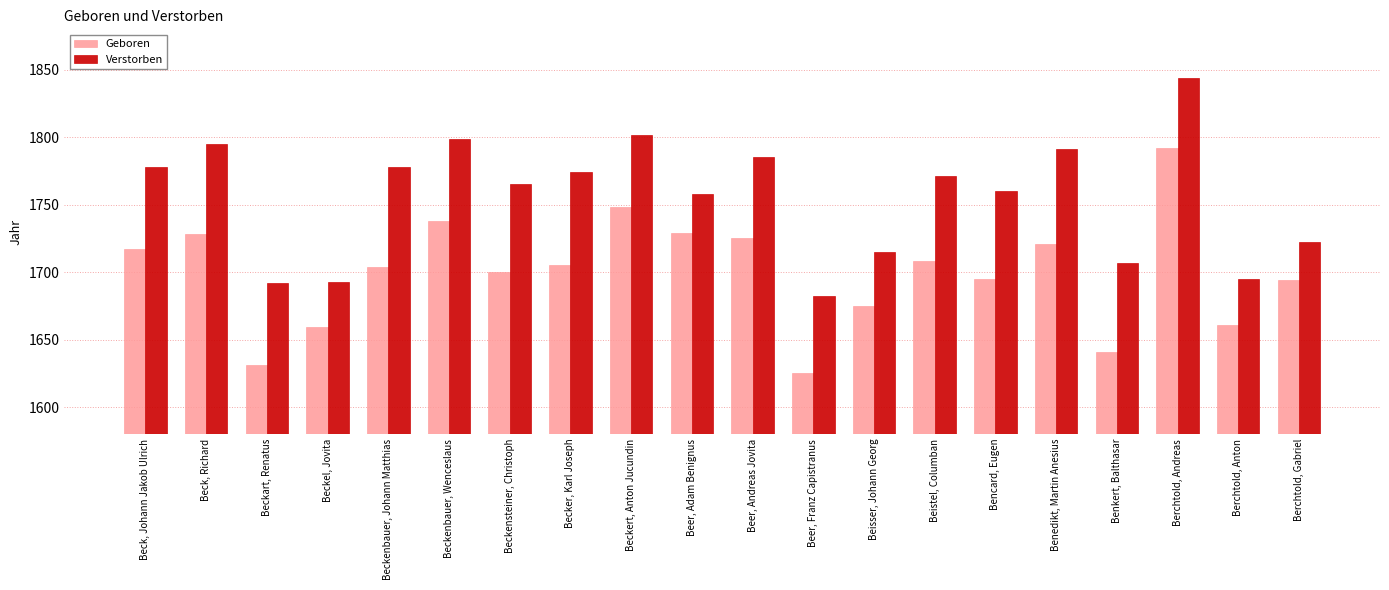

What is the spread (max minus min) of values at Beck, Richard?

67